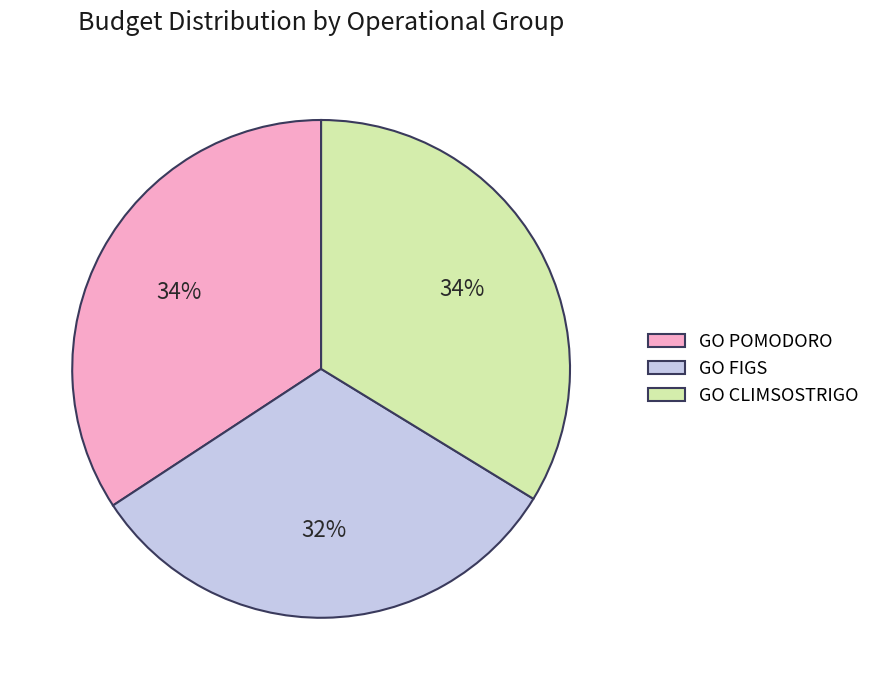

True or false: GO FIGS accounts for 26% of the total.

False